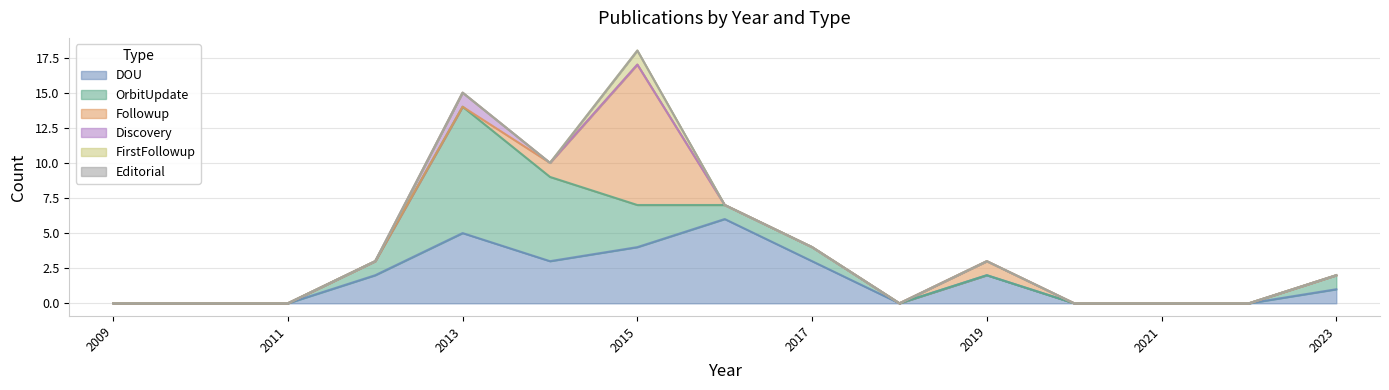

Between 2023 and 2014, which is larger?

2014